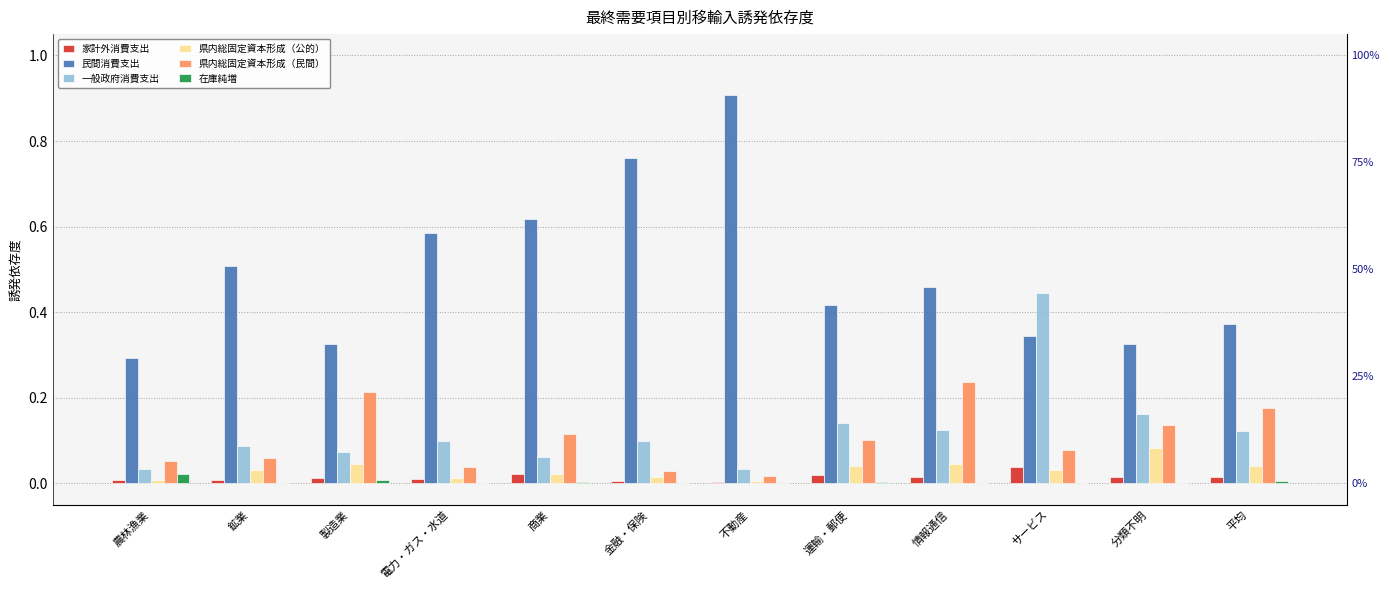

List the series in order of their peak value, lowest first.

在庫純増, 家計外消費支出, 県内総固定資本形成（公的）, 県内総固定資本形成（民間）, 一般政府消費支出, 民間消費支出